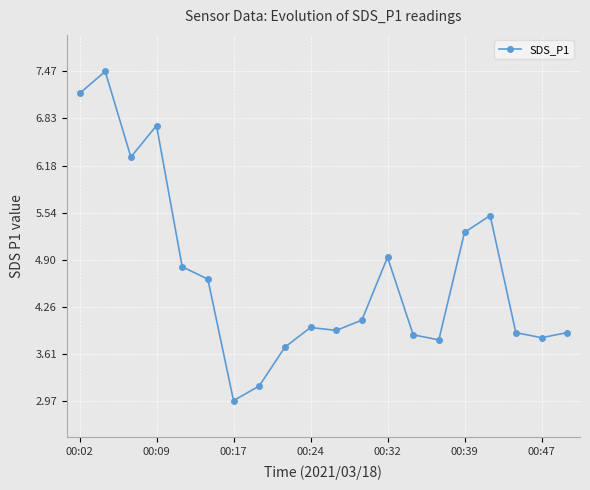

What is the minimum value shown in the chart?

3.0